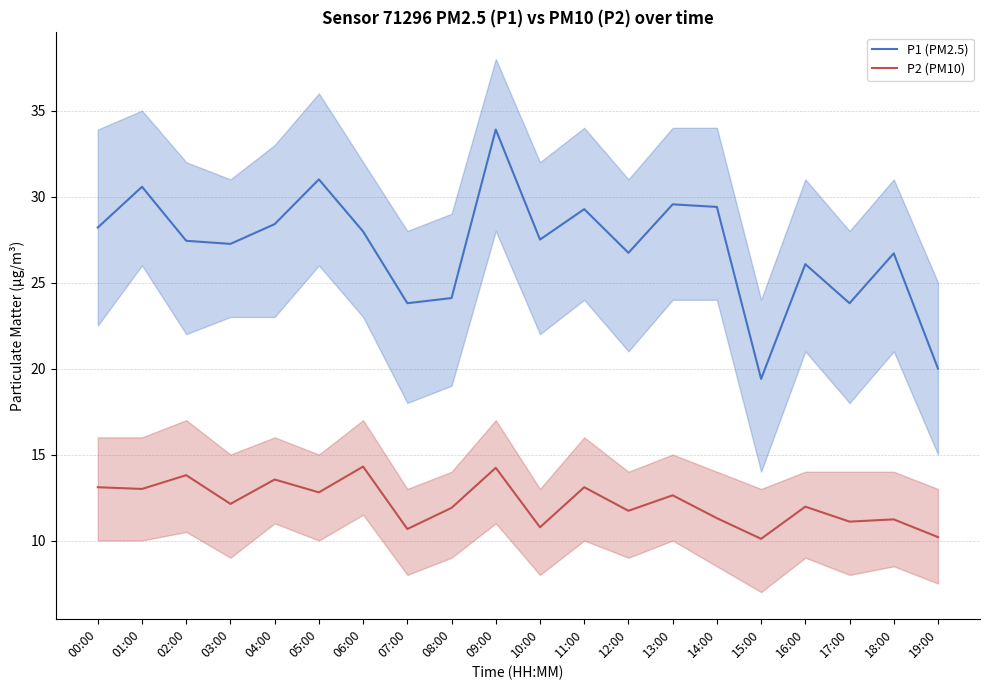

Does the chart display data point markers on the line(s)?

No